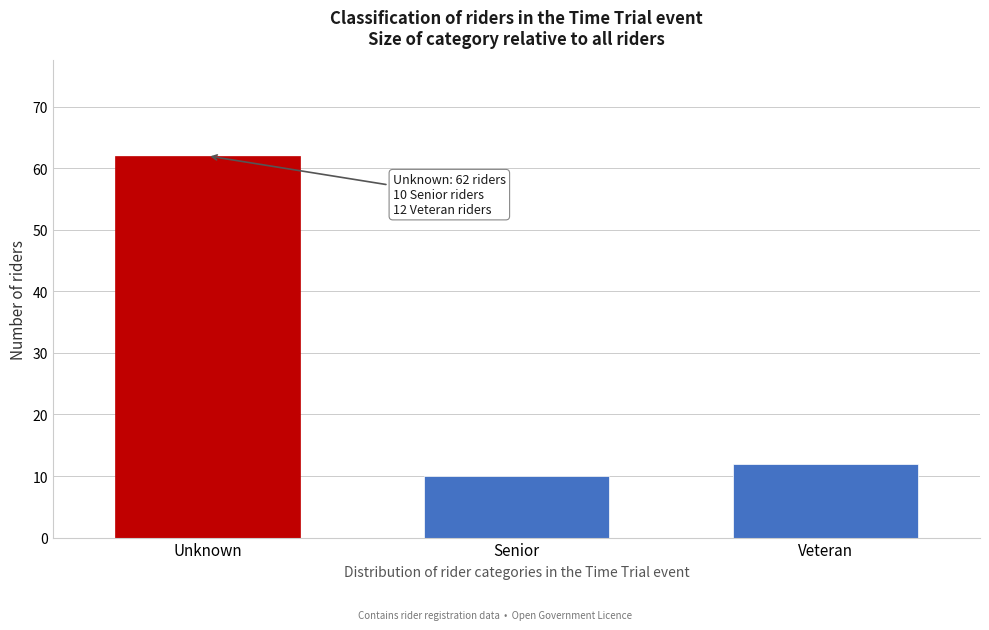

Reading right to left, what are all the values shown in this chart?

12	10	62